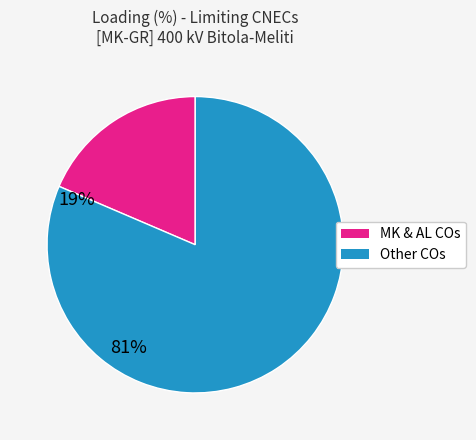

Does any single category account for the majority?

Yes